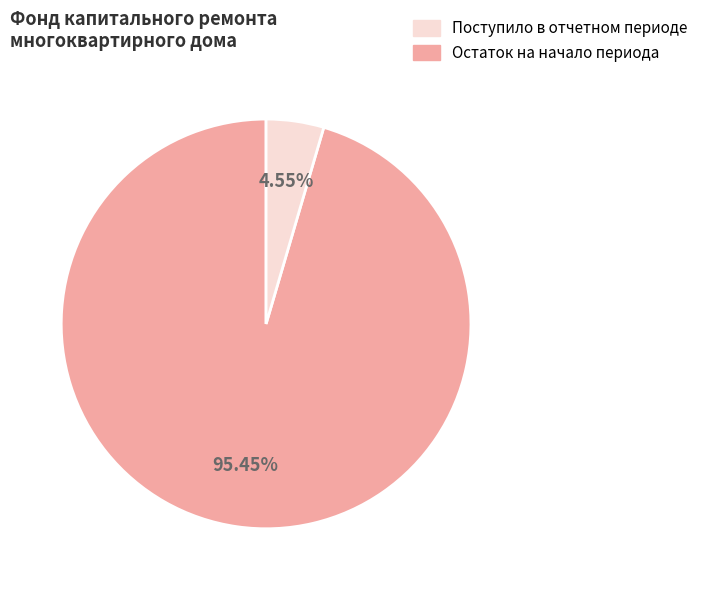

Is there a majority slice in this chart?

Yes